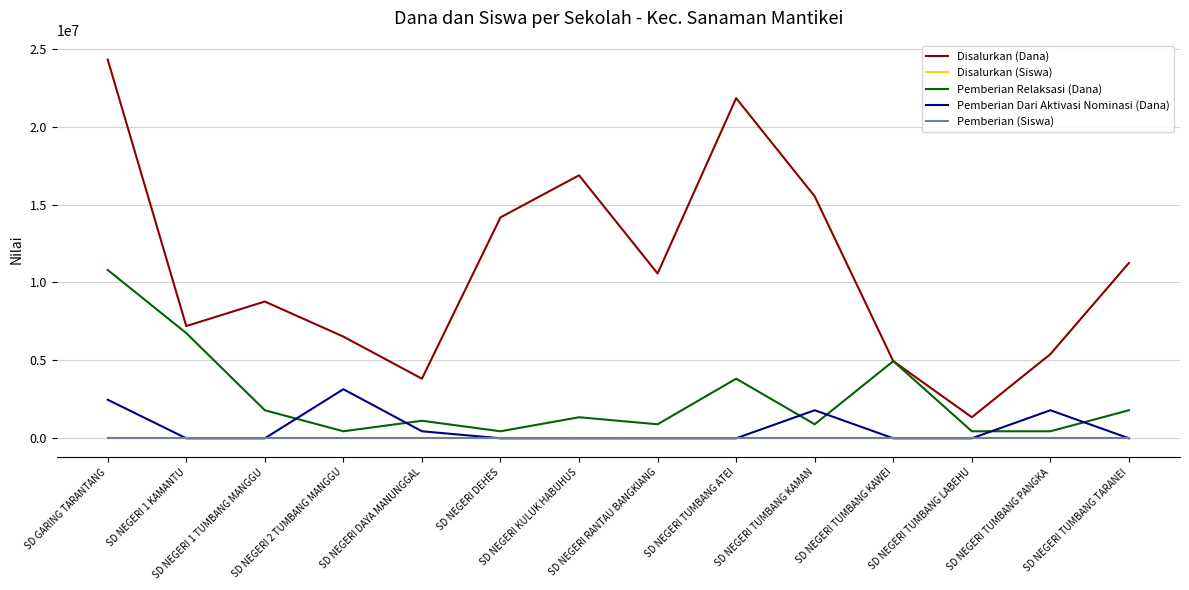

What are all the series names shown in the legend?

Disalurkan (Dana), Disalurkan (Siswa), Pemberian Relaksasi (Dana), Pemberian Dari Aktivasi Nominasi (Dana), Pemberian (Siswa)